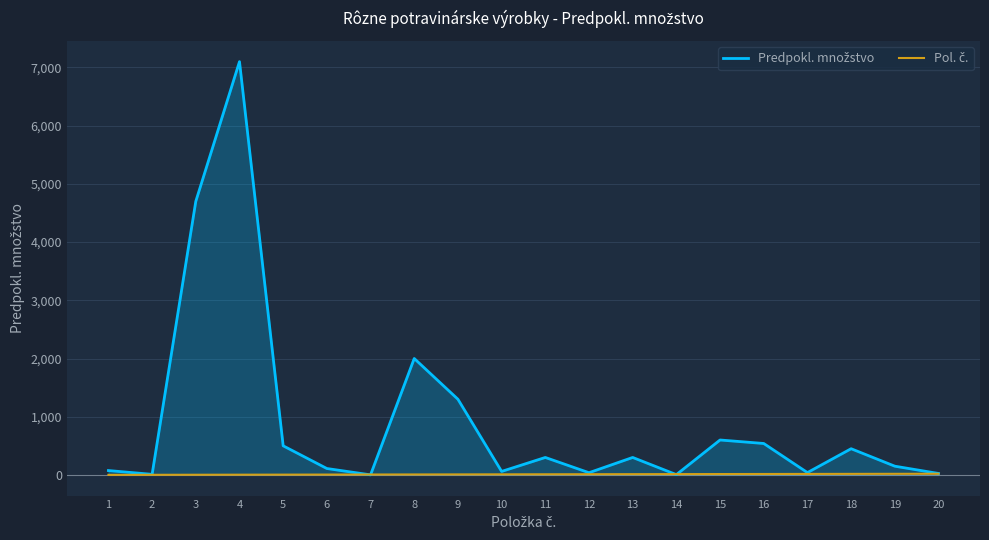

After their last crossing, which series has the higher values: Pol. č. or Predpokl. množstvo?

Predpokl. množstvo